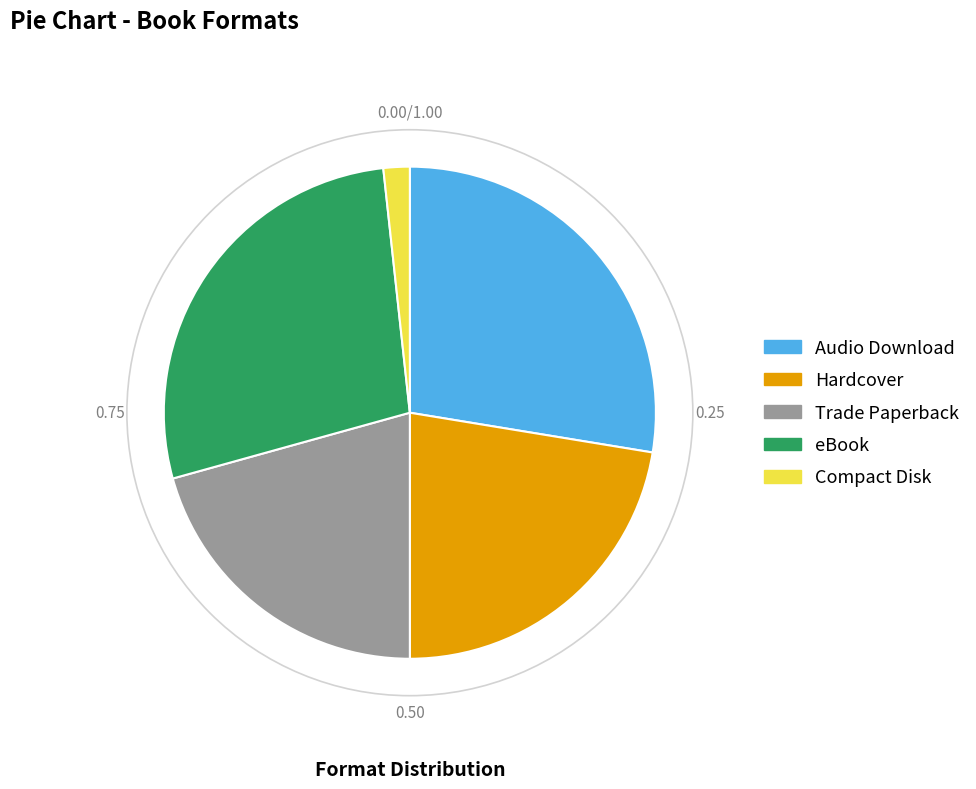

Which category has the smallest portion of the pie?

Compact Disk